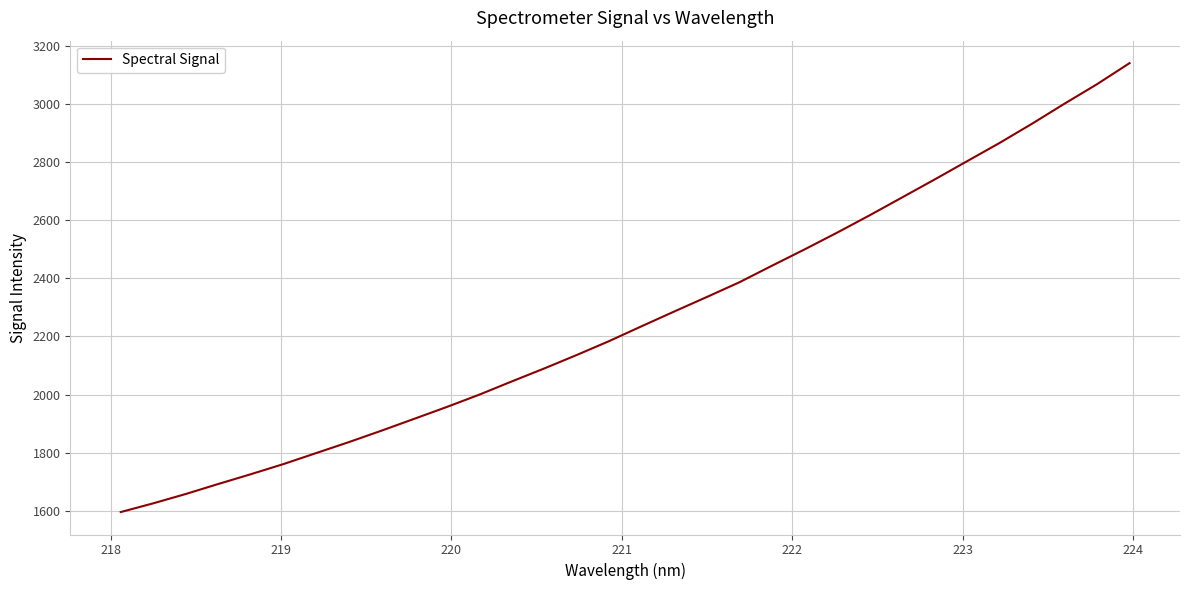

Does the chart display data point markers on the line(s)?

No